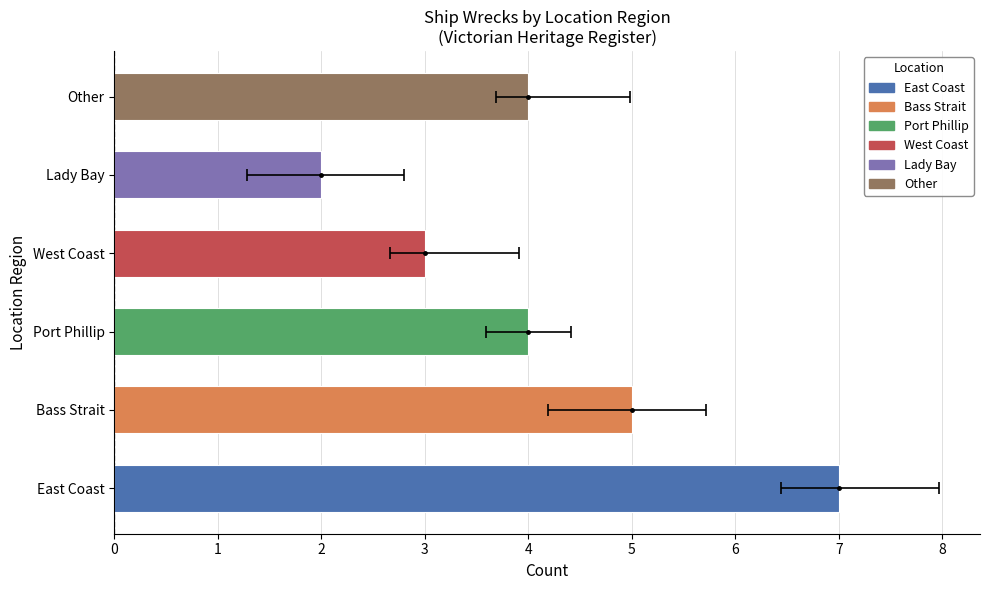

Are the bars grouped side by side (vs. stacked)?

No